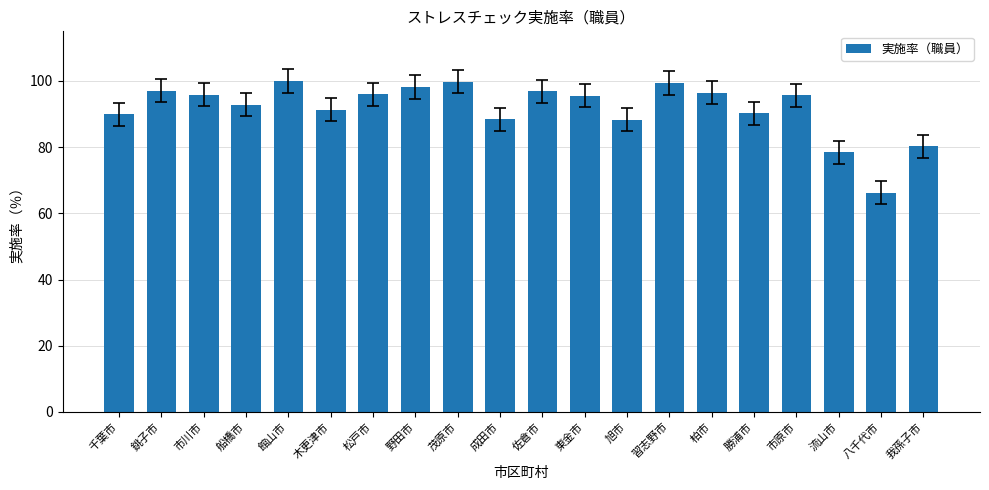

The value at 船橋市 is 143.9. True or false?

False